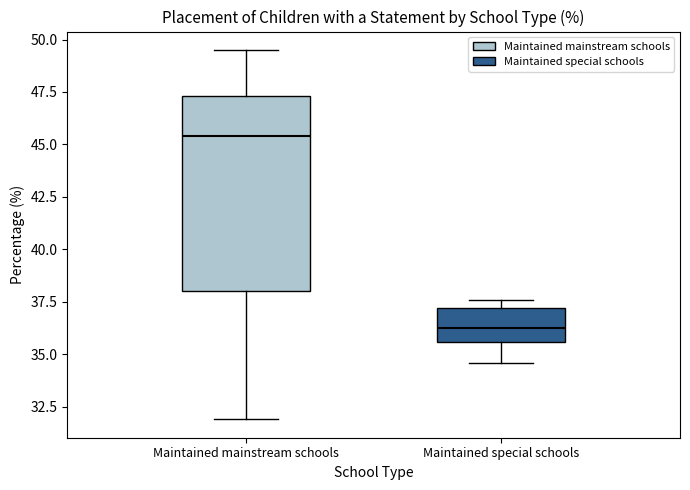

Comparing the boxes themselves (not the whiskers), which one is the tallest?

Maintained mainstream schools